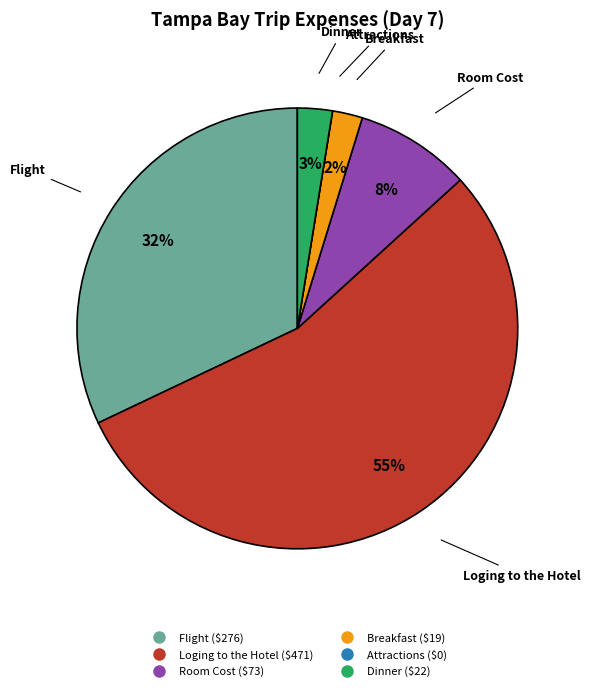

Does Loging to the Hotel account for over 50% of the chart?

Yes